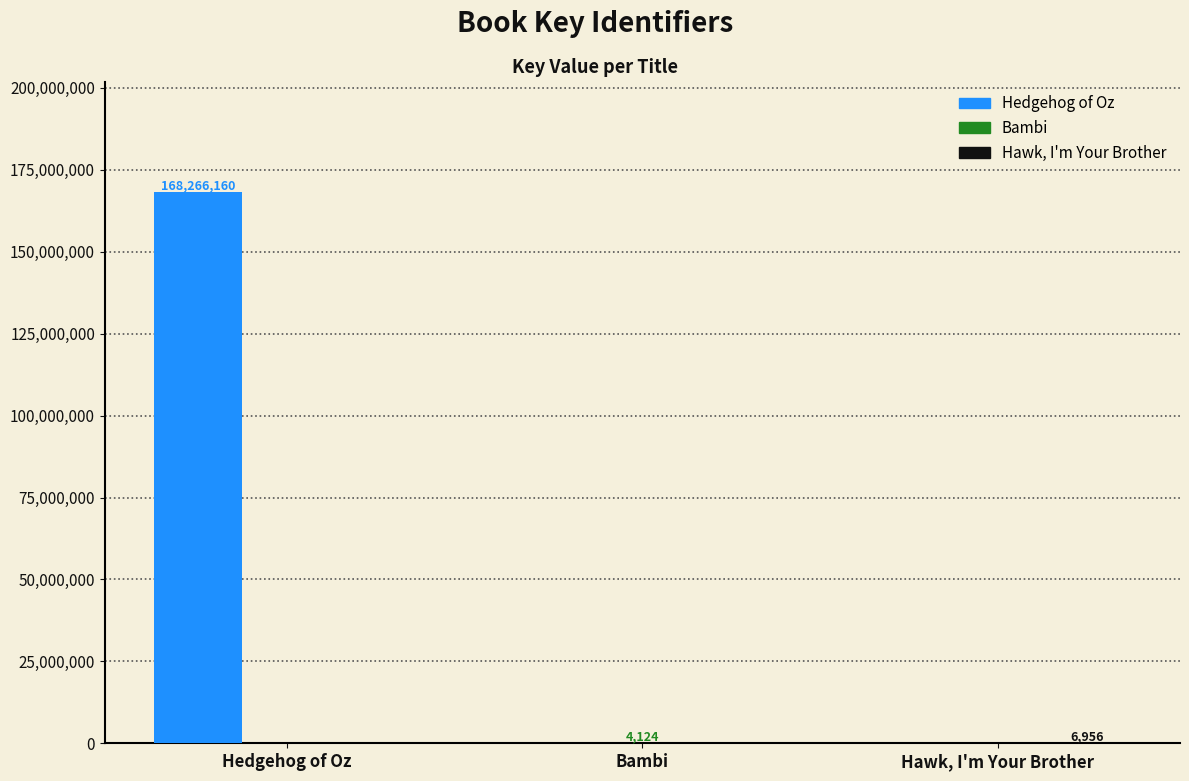

How many categories are shown in the chart?

3